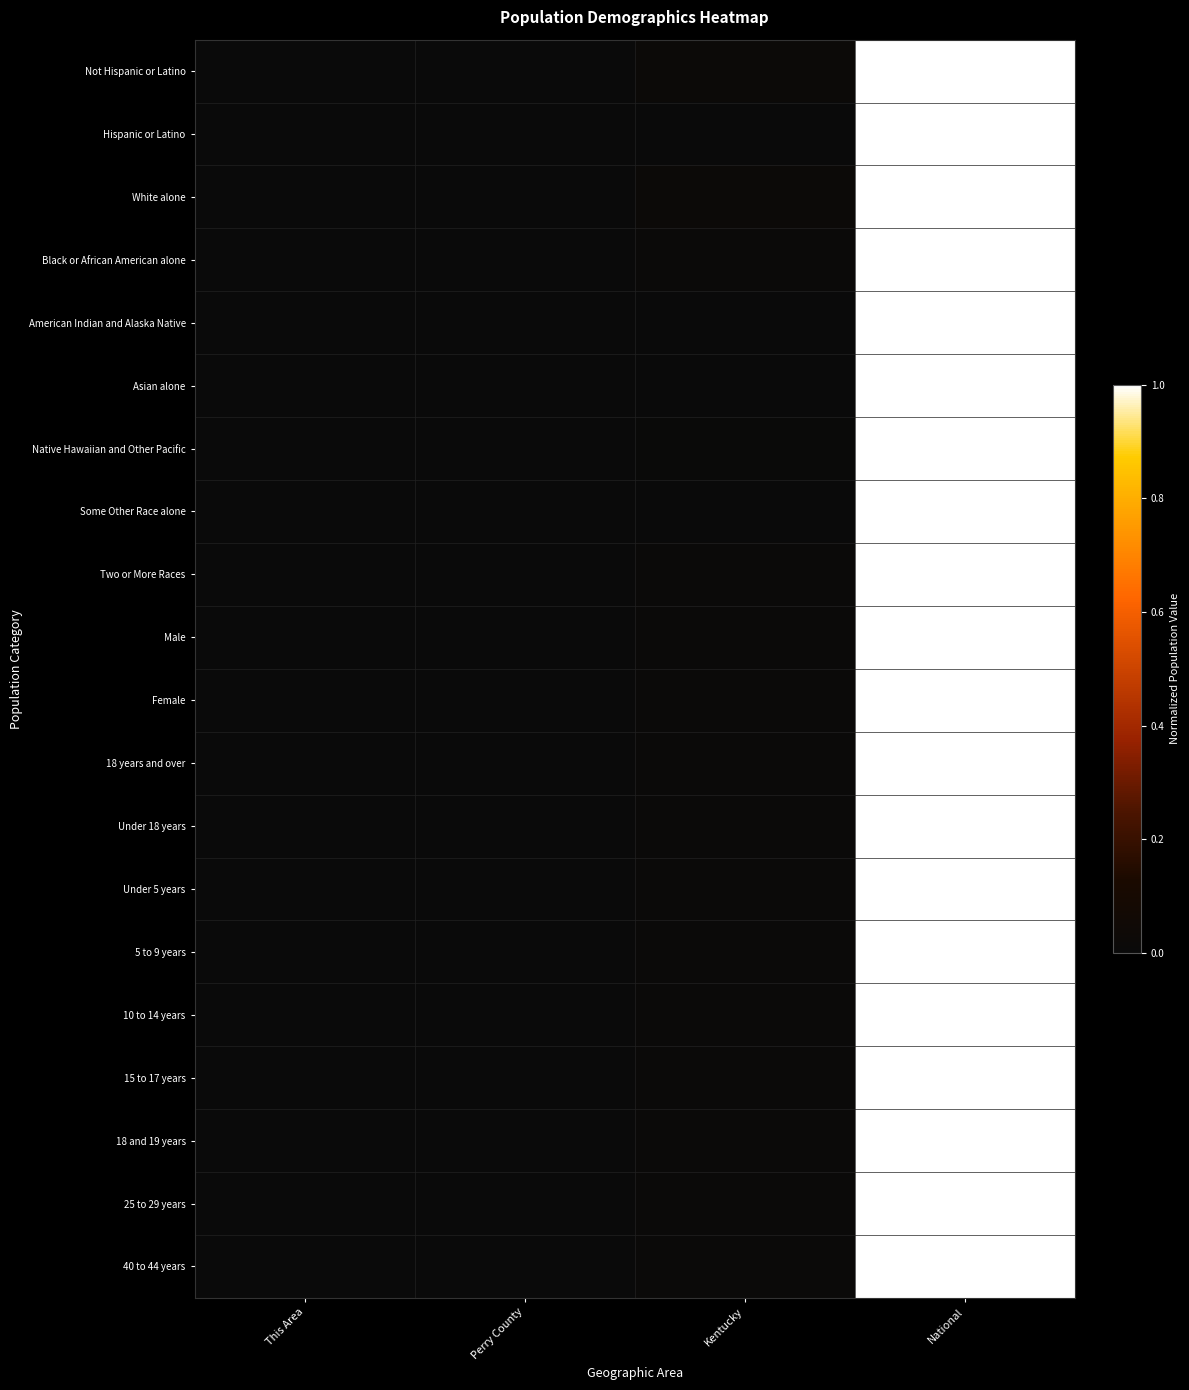

How many distinct data groups are displayed?

20